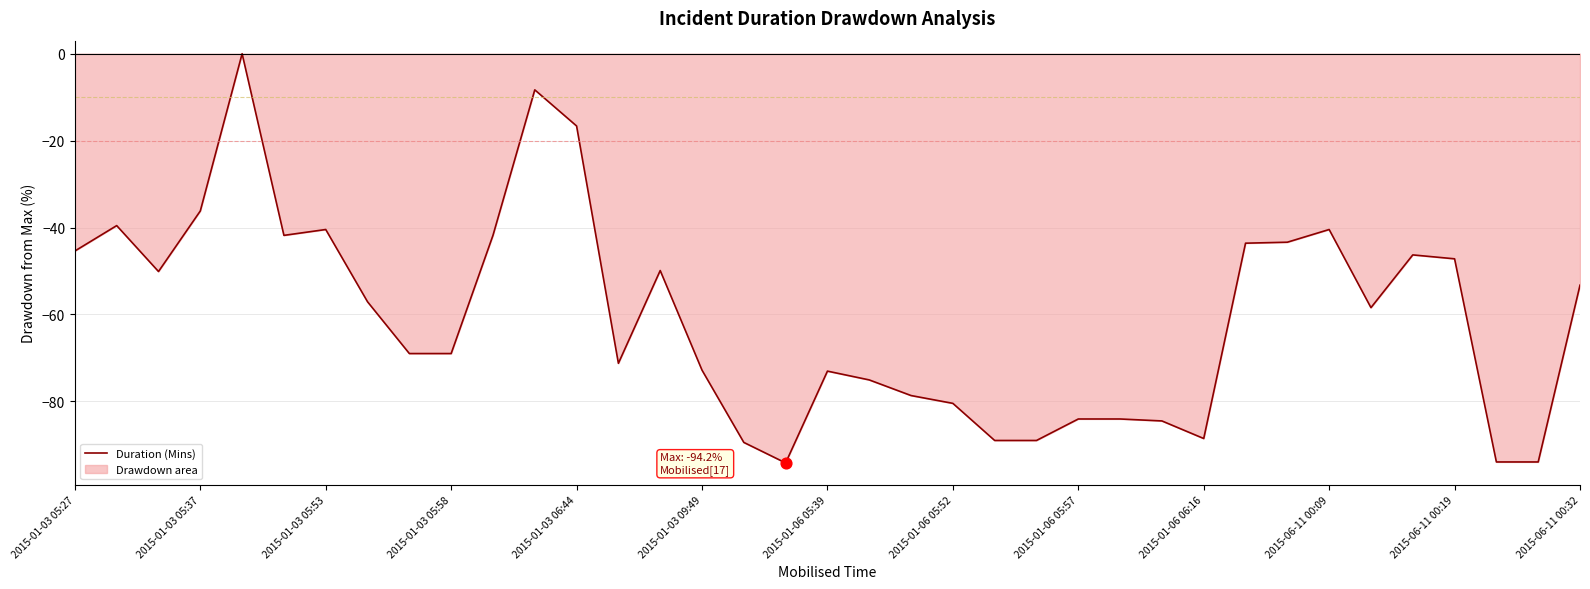

What is the difference between the maximum and minimum values?

94.2